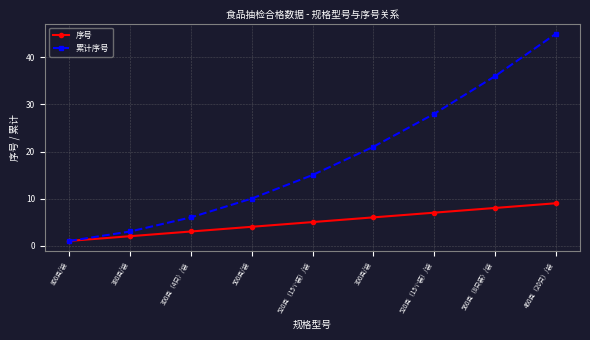

What is the label of the 7th point from the left?

520克（15个装）/袋